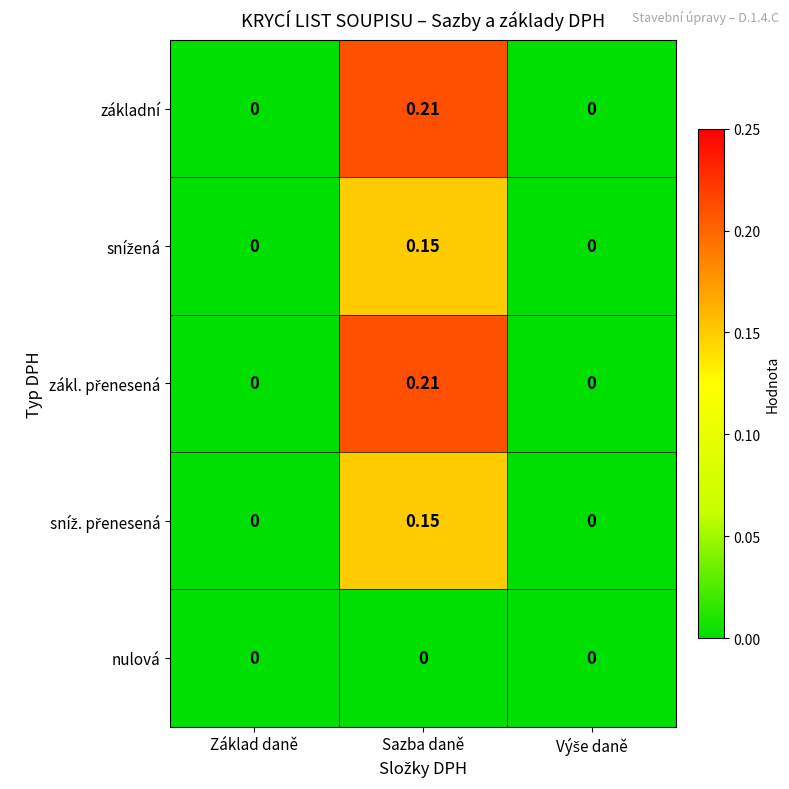

At which category is the sum across all series the highest?

Sazba daně